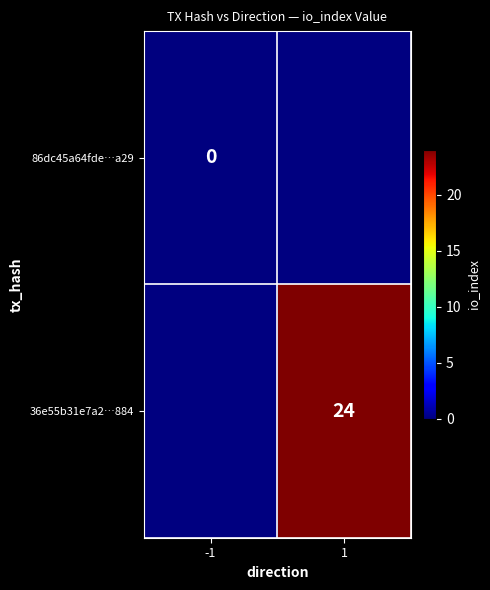

The value of 36e55b31e7a2…884 at 1 is 24. True or false?

True